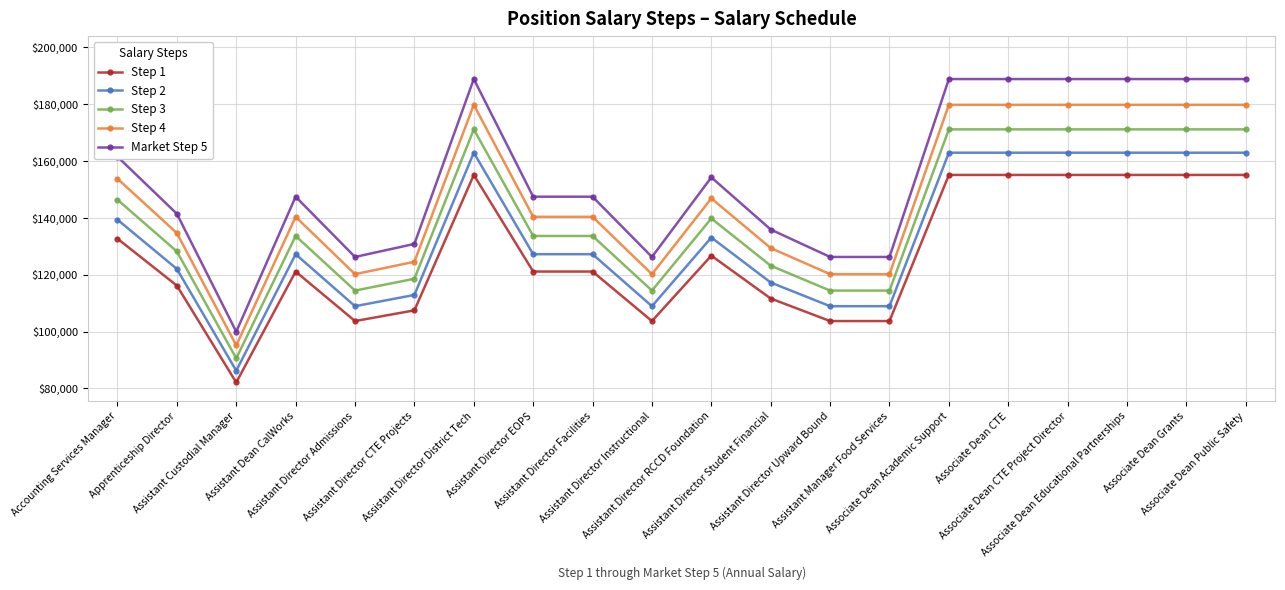

Rank the series by their average value, from highest to lowest.

Market Step 5, Step 4, Step 3, Step 2, Step 1